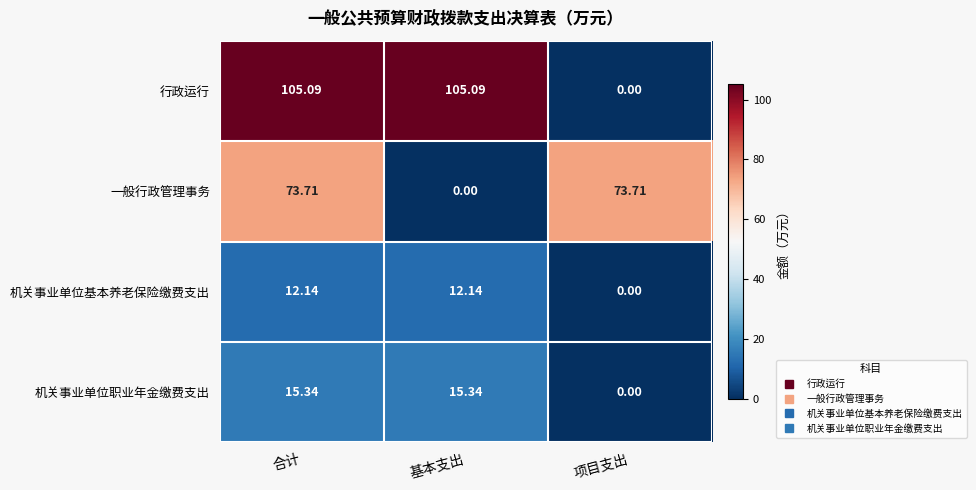

At which label is 机关事业单位职业年金缴费支出 closest to 7?

项目支出